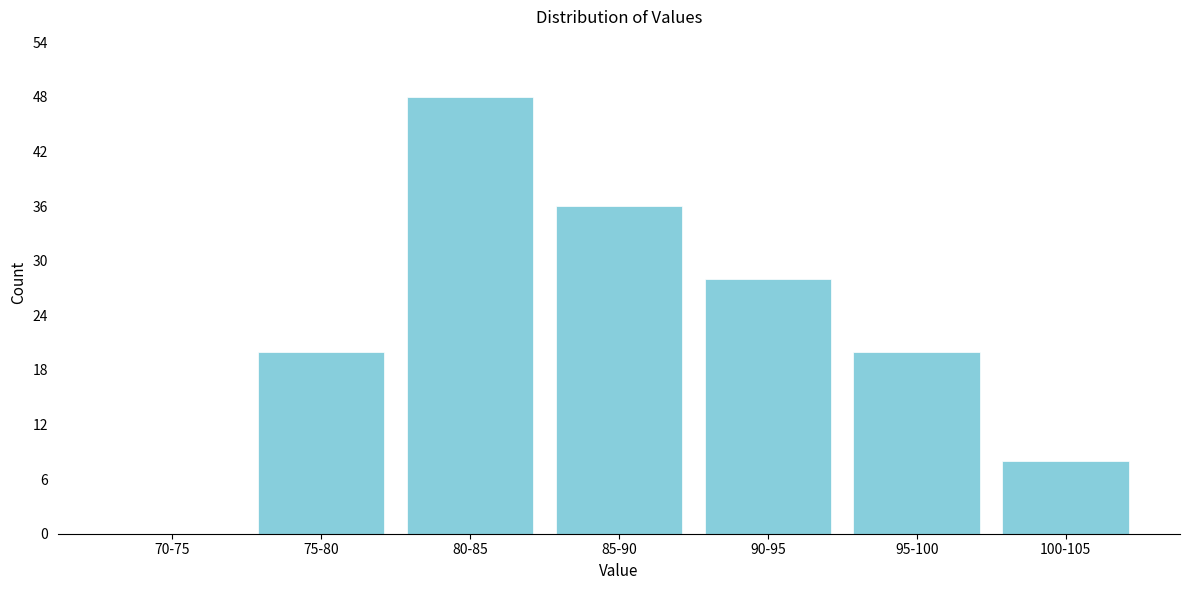

Reading right to left, transcribe all the data shown in this chart.

100-105=8	95-100=20	90-95=28	85-90=36	80-85=48	75-80=20	70-75=0